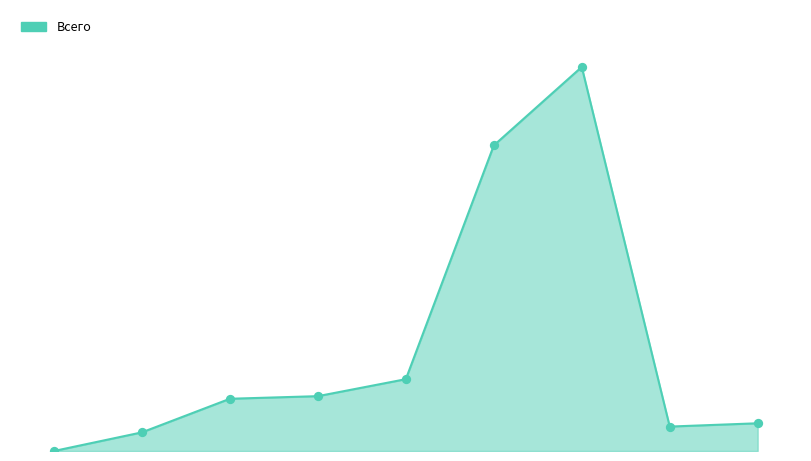

Is this an area chart (filled region under the line)?

Yes